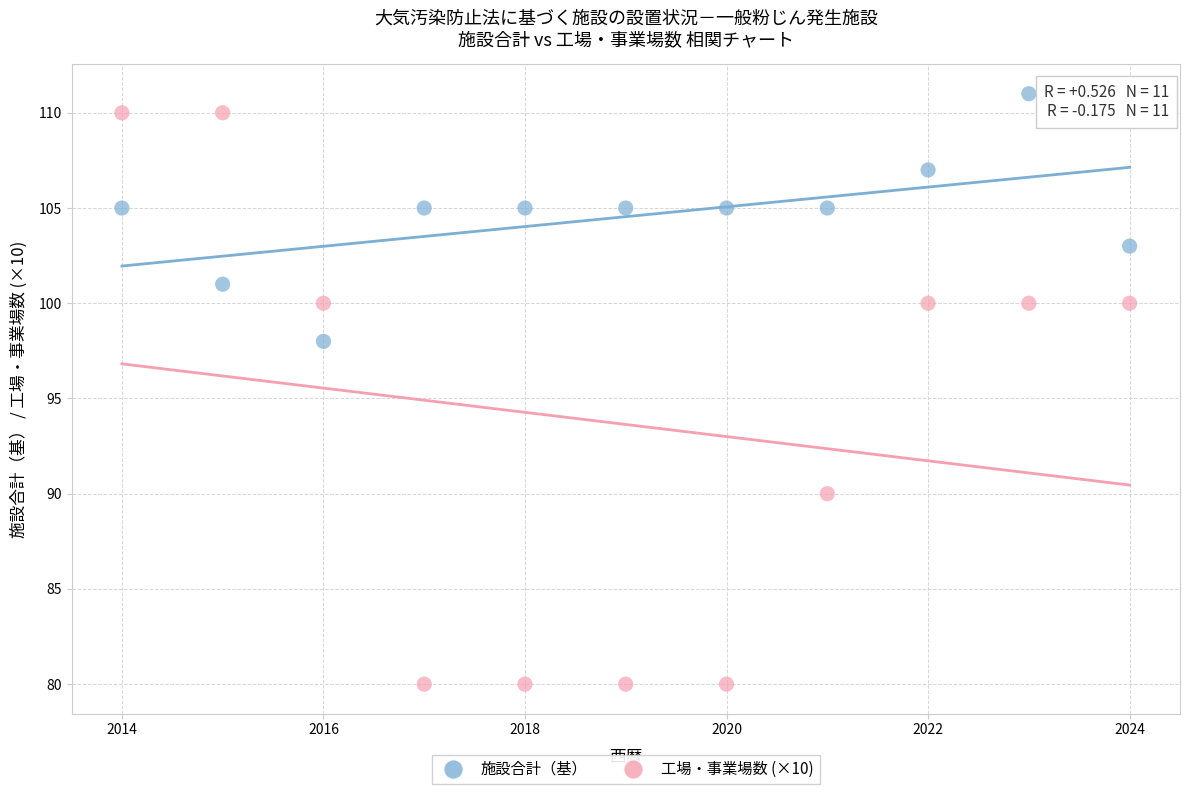

Which series reaches the minimum Y coordinate?

工場・事業場数 (×10)